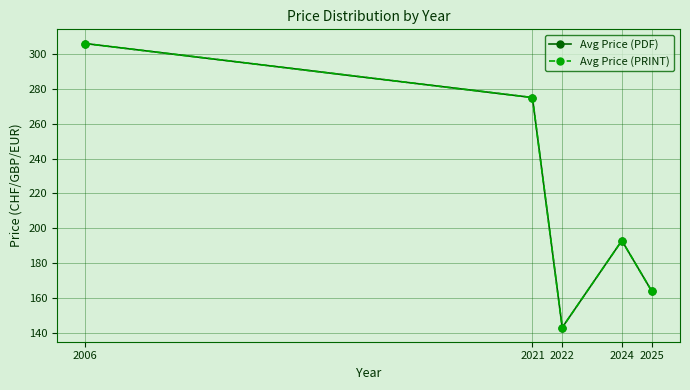

Does the chart display data point markers on the line(s)?

Yes